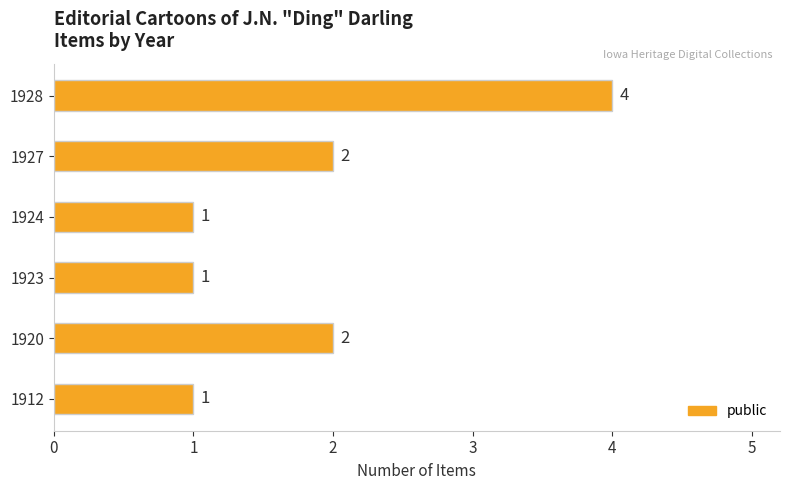

What is the ratio of the value at 1923 to the value at 1927?

0.5